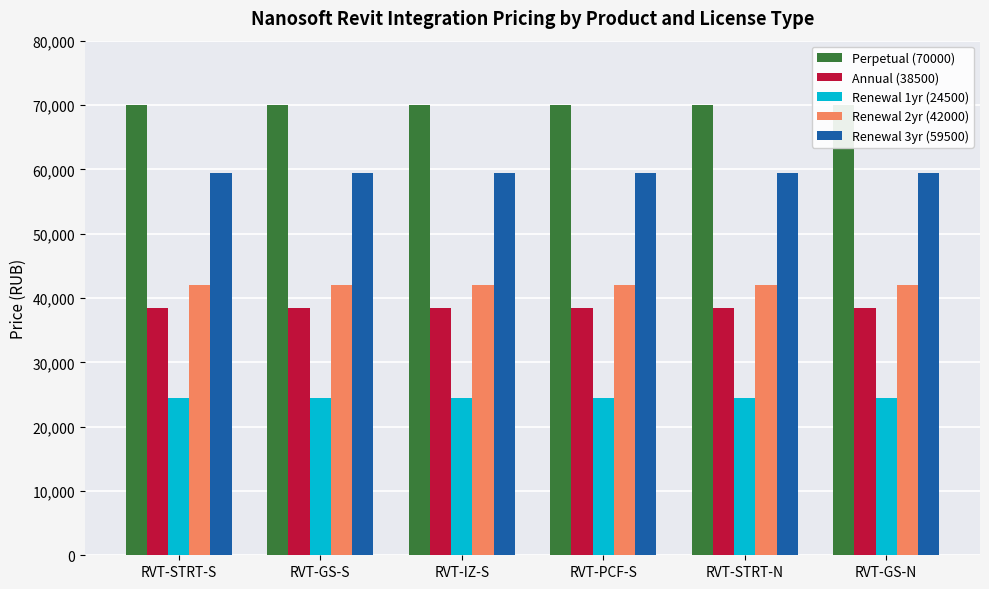

List the series in order of their peak value, lowest first.

Renewal 1yr (24500), Annual (38500), Renewal 2yr (42000), Renewal 3yr (59500), Perpetual (70000)